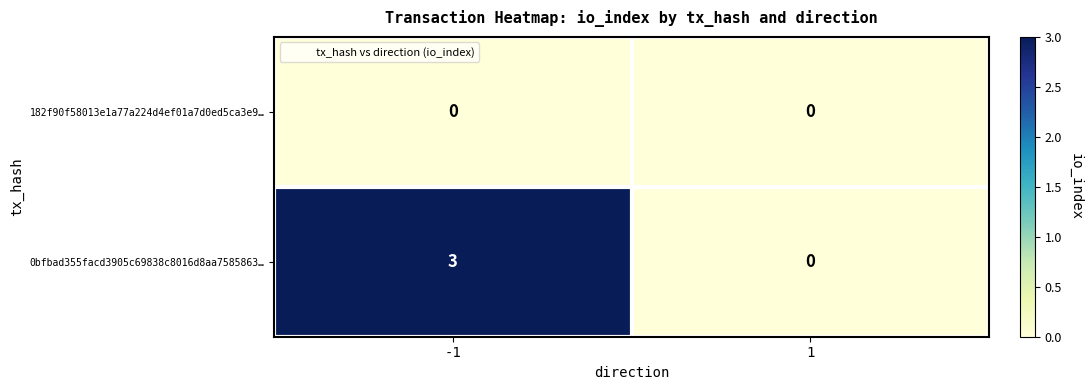

Rank the series by their maximum value, from highest to lowest.

0bfbad355facd3905c69838c8016d8aa7585863…, 182f90f58013e1a77a224d4ef01a7d0ed5ca3e9…